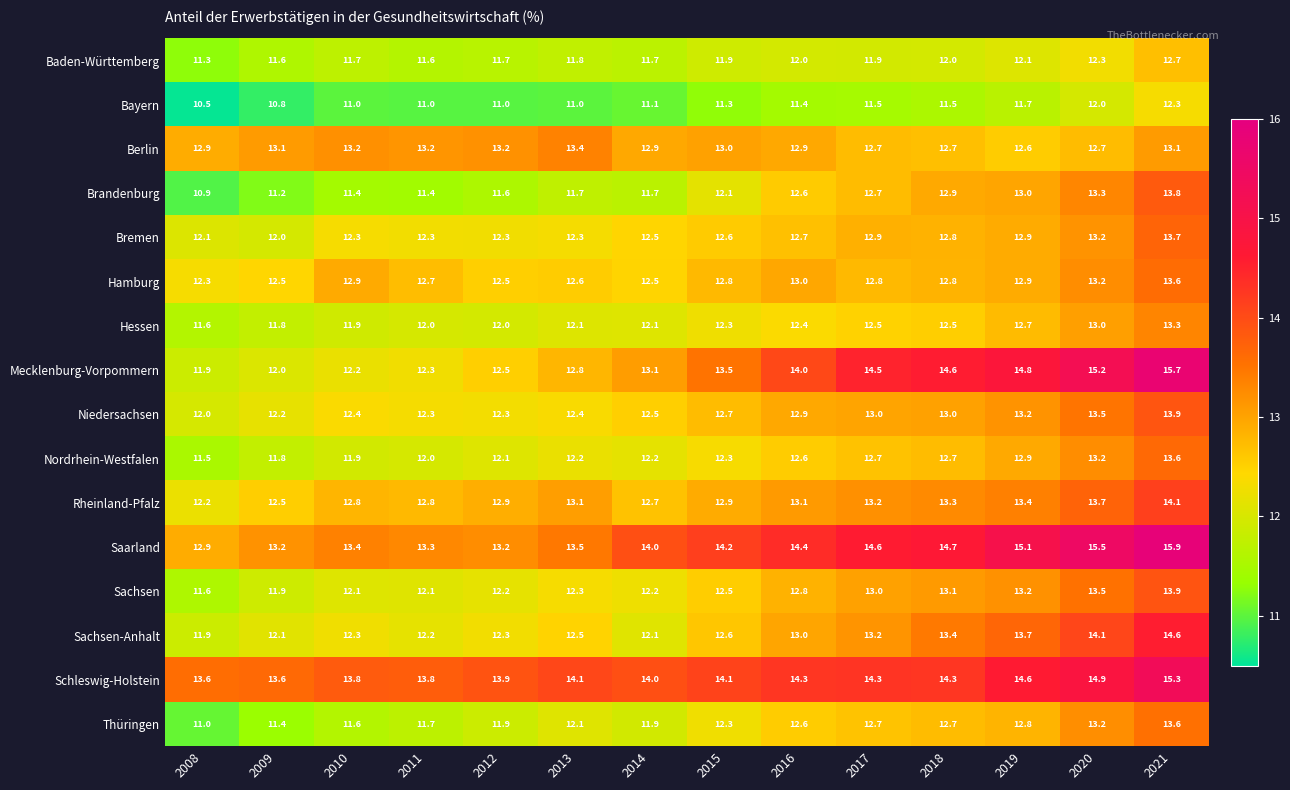

What is the approximate value of Berlin at 2015?

13.0